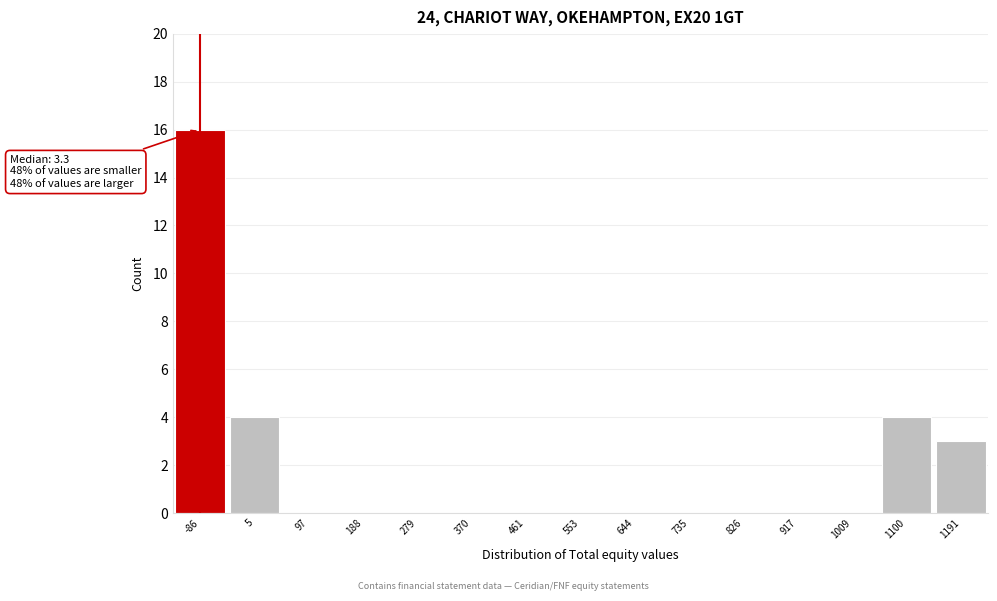

Reading right to left, transcribe all the data shown in this chart.

1191=3	1100=4	1009=0	917=0	826=0	735=0	644=0	553=0	461=0	370=0	279=0	188=0	97=0	5=4	-86=16